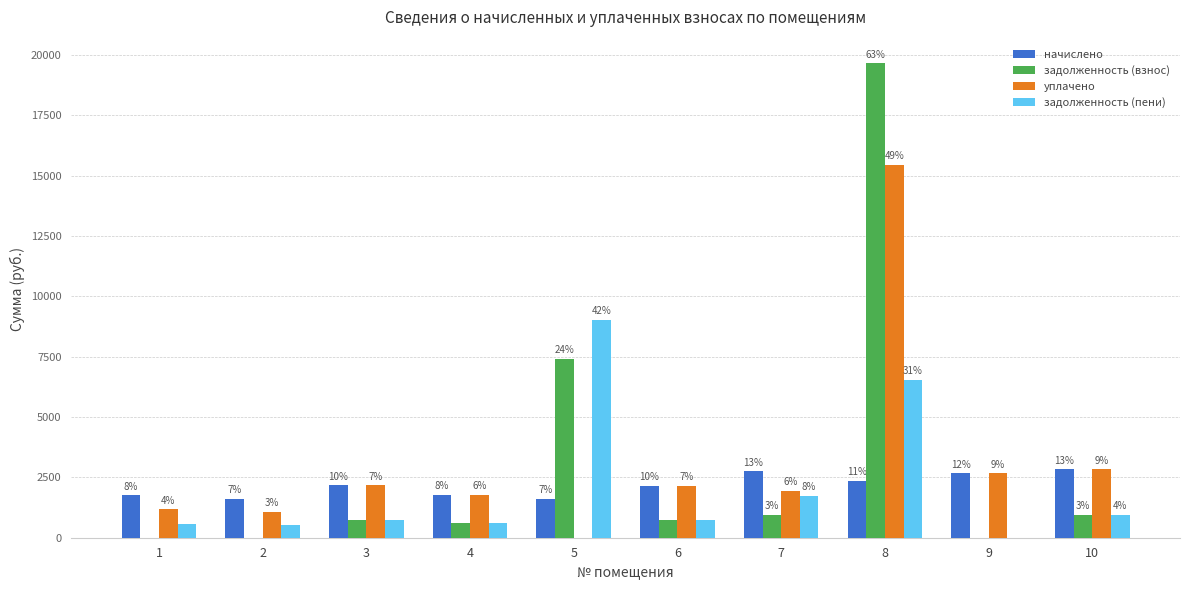

Rank the series at 1 from lowest to highest value.

задолженность (взнос), задолженность (пени), уплачено, начислено